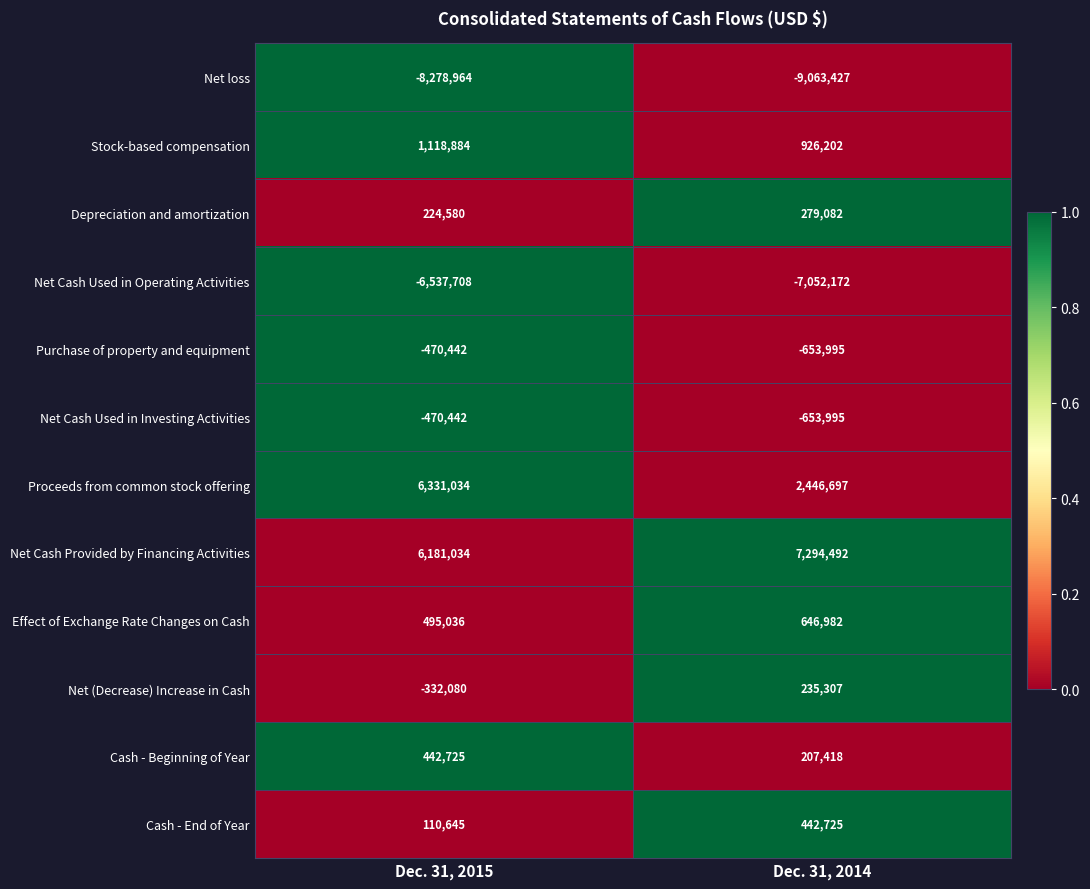

What is the sum of the Net Cash Provided by Financing Activities values at Dec. 31, 2015 and Dec. 31, 2014?

13475526